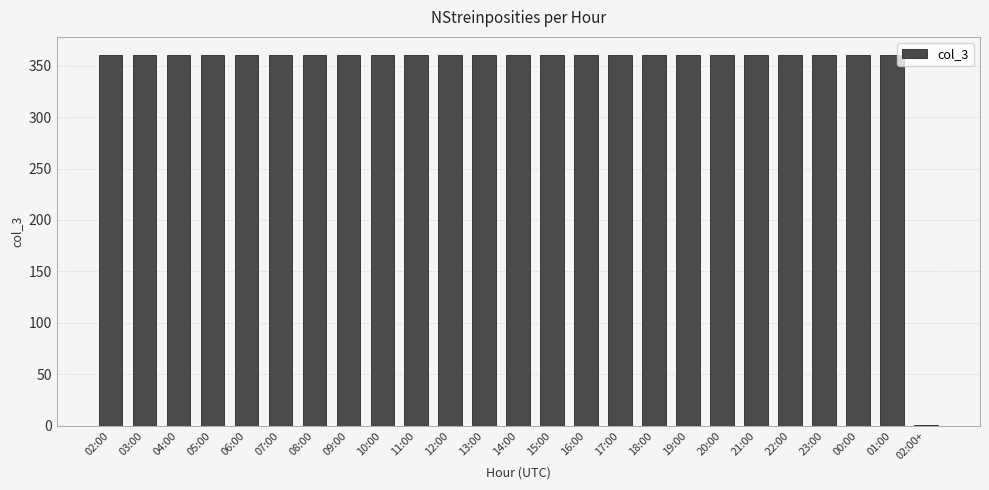

What is the sum of all values?

8641